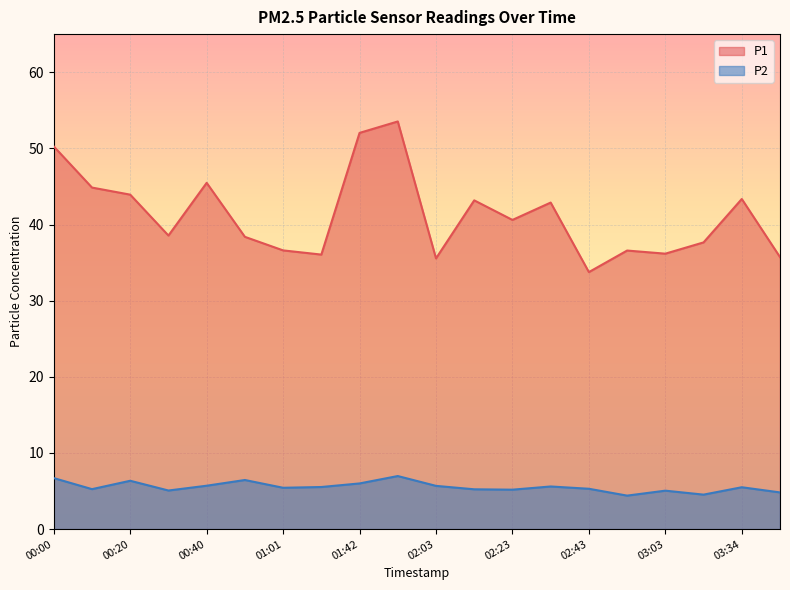

Between 01:01 and 03:24, which series saw the biggest shift?

P1